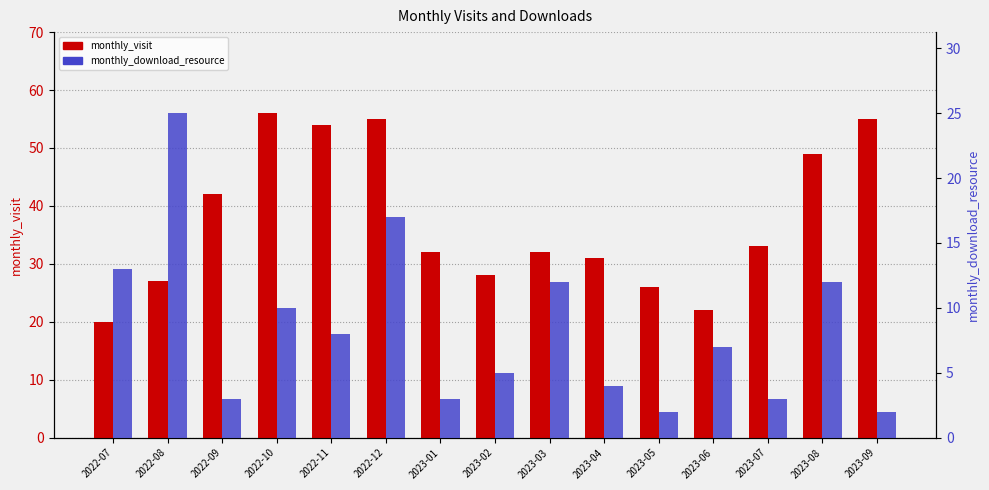

Rank the categories by monthly_visit value from highest to lowest.

2022-10, 2022-12, 2023-09, 2022-11, 2023-08, 2022-09, 2023-07, 2023-01, 2023-03, 2023-04, 2023-02, 2022-08, 2023-05, 2023-06, 2022-07